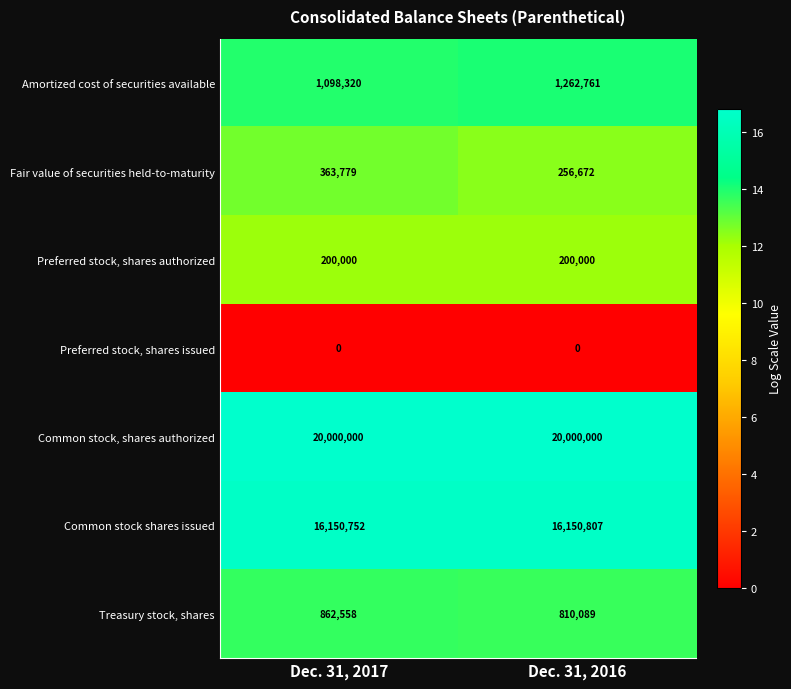

At which category is the sum across all series the highest?

Dec. 31, 2016